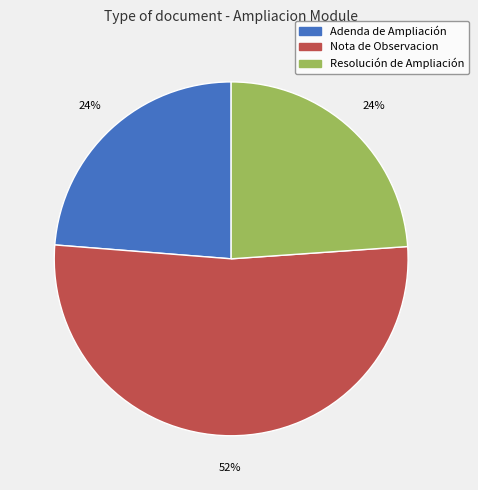

What is the largest slice in the pie chart?

Nota de Observacion